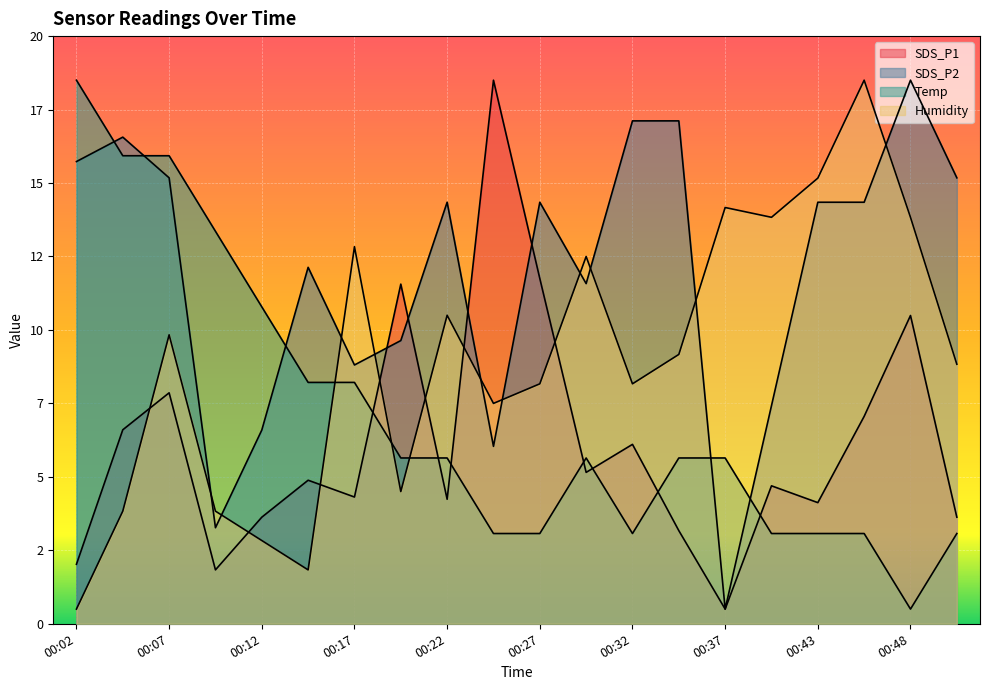

Reading left to right, extract all data points from this chart.

SDS_P1: 00:02=2.0	00:05=6.6	00:07=7.9	00:10=1.8	00:12=3.6	00:15=4.9	00:17=4.3	00:20=11.6	00:22=4.2	00:25=18.5	00:27=11.7	00:30=5.2	00:32=6.1	00:35=3.2	00:37=0.5	00:40=4.7	00:43=4.1	00:45=7.1	00:48=10.5	00:50=3.6
SDS_P2: 00:02=15.7	00:05=16.6	00:07=15.2	00:10=3.3	00:12=6.6	00:15=12.1	00:17=8.8	00:20=9.6	00:22=14.3	00:25=6.0	00:27=14.3	00:30=11.6	00:32=17.1	00:35=17.1	00:37=0.5	00:40=7.4	00:43=14.3	00:45=14.3	00:48=18.5	00:50=15.2
Temp: 00:02=18.5	00:05=15.9	00:07=15.9	00:10=13.4	00:12=10.8	00:15=8.2	00:17=8.2	00:20=5.6	00:22=5.6	00:25=3.1	00:27=3.1	00:30=5.6	00:32=3.1	00:35=5.6	00:37=5.6	00:40=3.1	00:43=3.1	00:45=3.1	00:48=0.5	00:50=3.1
Humidity: 00:02=0.5	00:05=3.8	00:07=9.8	00:10=3.8	00:12=2.8	00:15=1.8	00:17=12.8	00:20=4.5	00:22=10.5	00:25=7.5	00:27=8.2	00:30=12.5	00:32=8.2	00:35=9.2	00:37=14.2	00:40=13.8	00:43=15.2	00:45=18.5	00:48=13.8	00:50=8.8